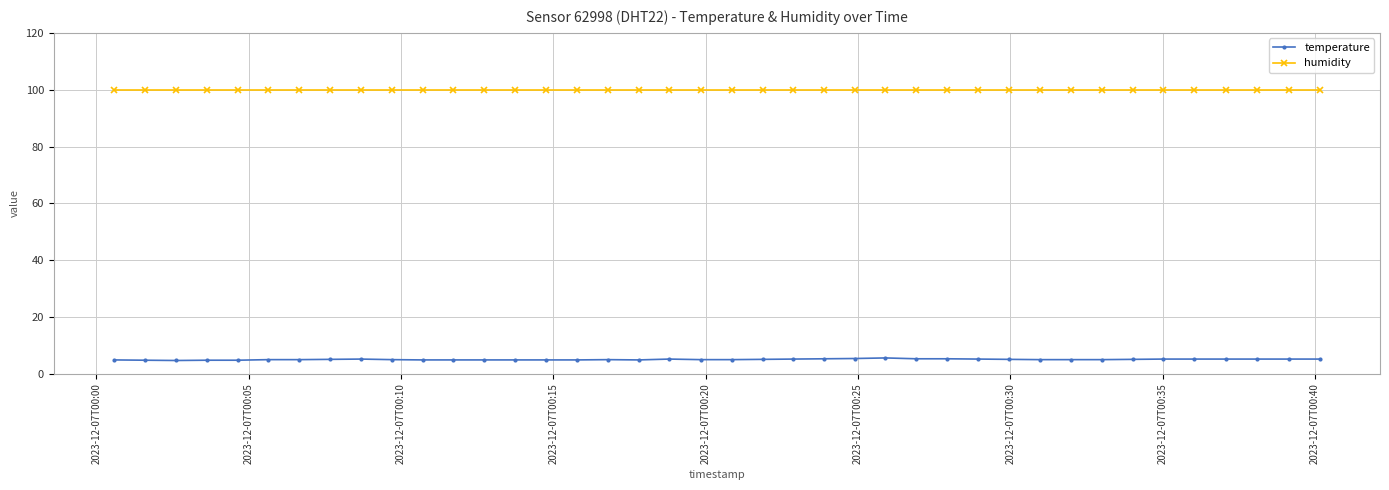

Which series has the largest total across all categories?

humidity